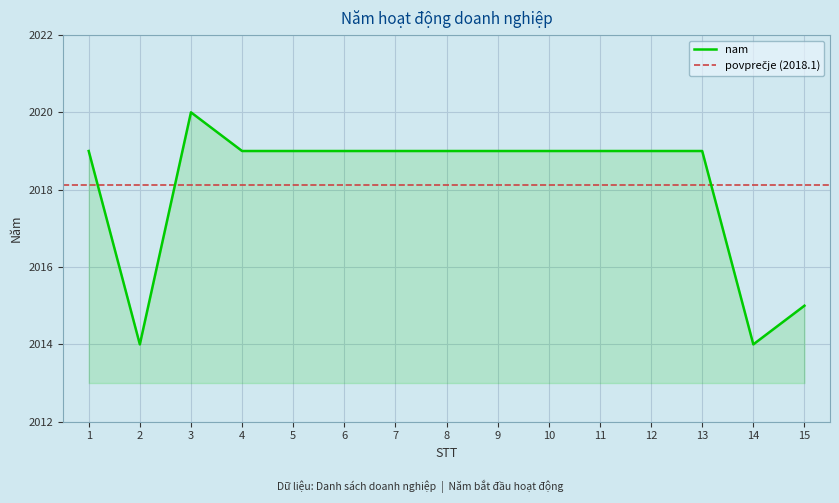

Reading left to right, extract all data points from this chart.

1=2019	2=2014	3=2020	4=2019	5=2019	6=2019	7=2019	8=2019	9=2019	10=2019	11=2019	12=2019	13=2019	14=2014	15=2015